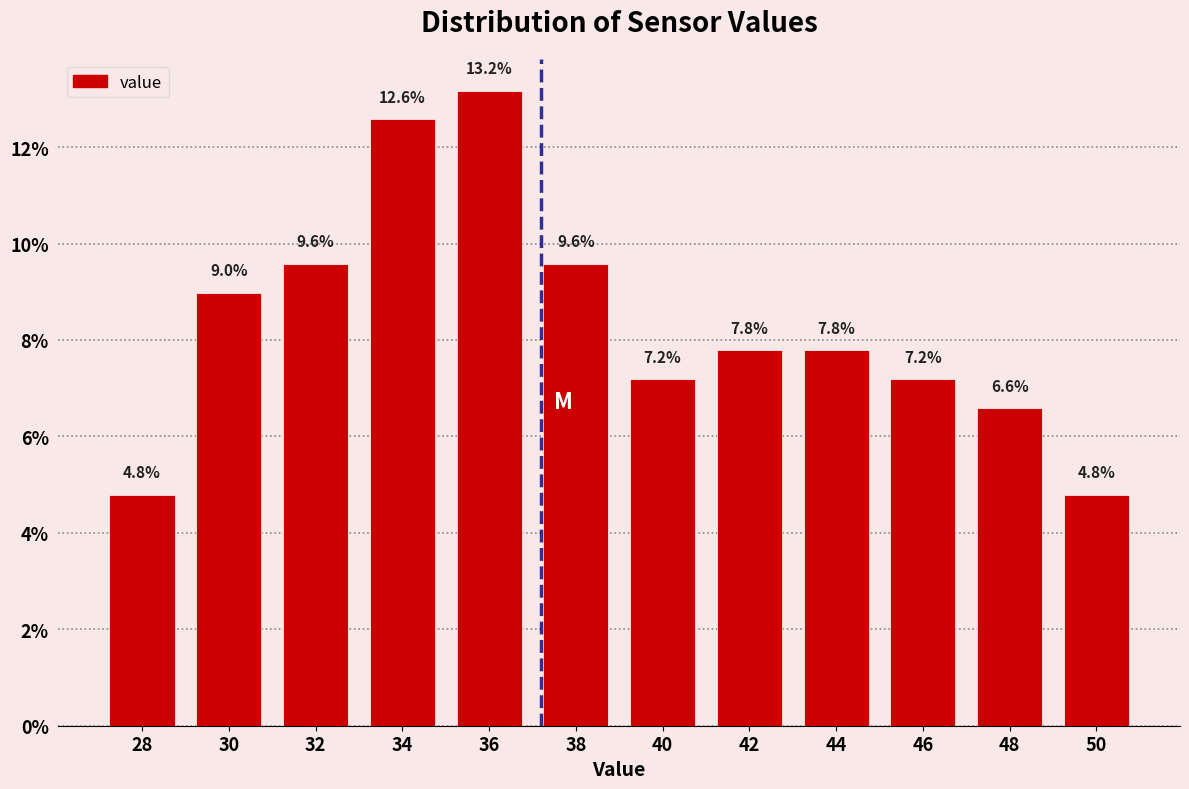

Reading left to right, list every bar in this chart as the range it spans on the x-axis followed by its height.

27 to 29: 4.8
29 to 31: 9.0
31 to 33: 9.6
33 to 35: 12.6
35 to 37: 13.2
37 to 39: 9.6
39 to 41: 7.2
41 to 43: 7.8
43 to 45: 7.8
45 to 47: 7.2
47 to 49: 6.6
49 to 51: 4.8